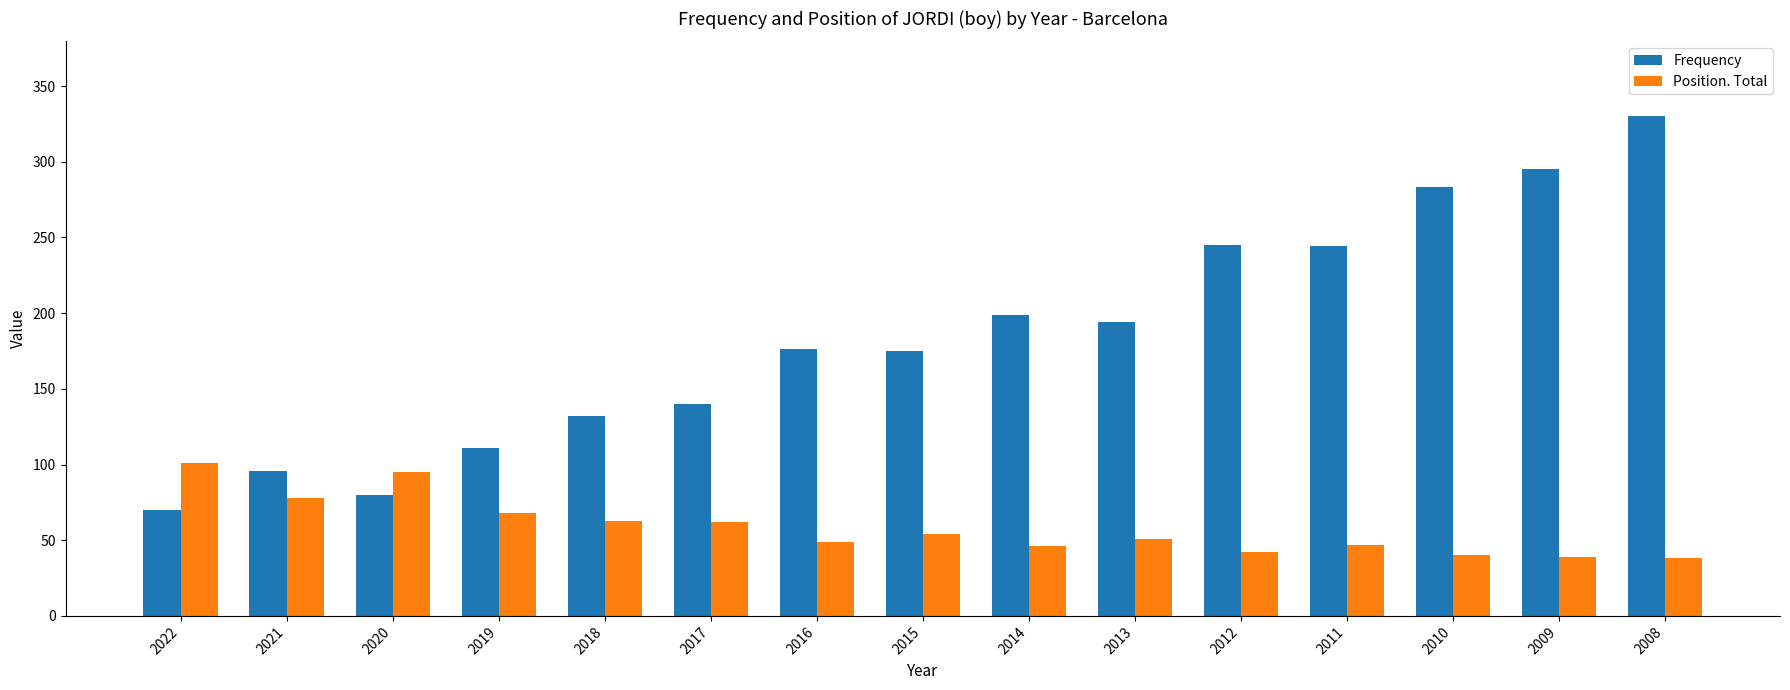

Between 2015 and 2008, which series saw the biggest shift?

Frequency